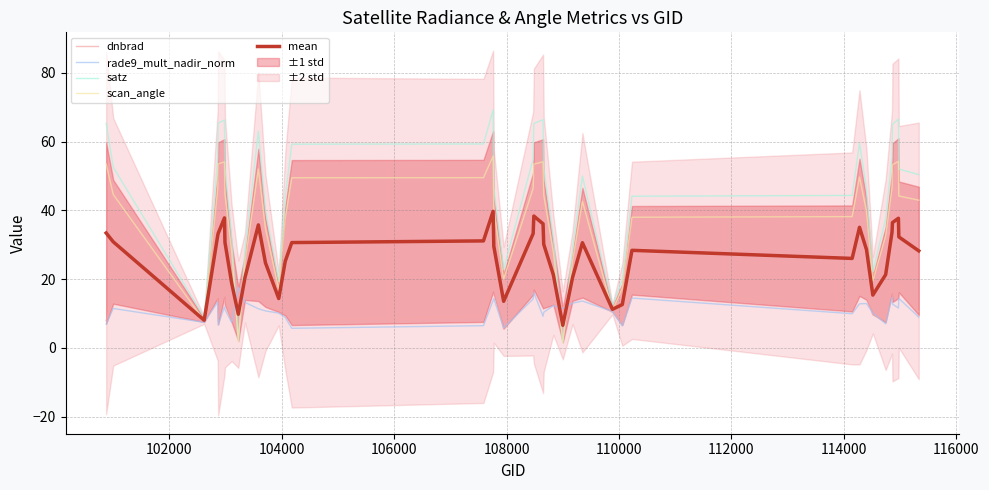

What is the highest value of the dnbrad series?

20.1